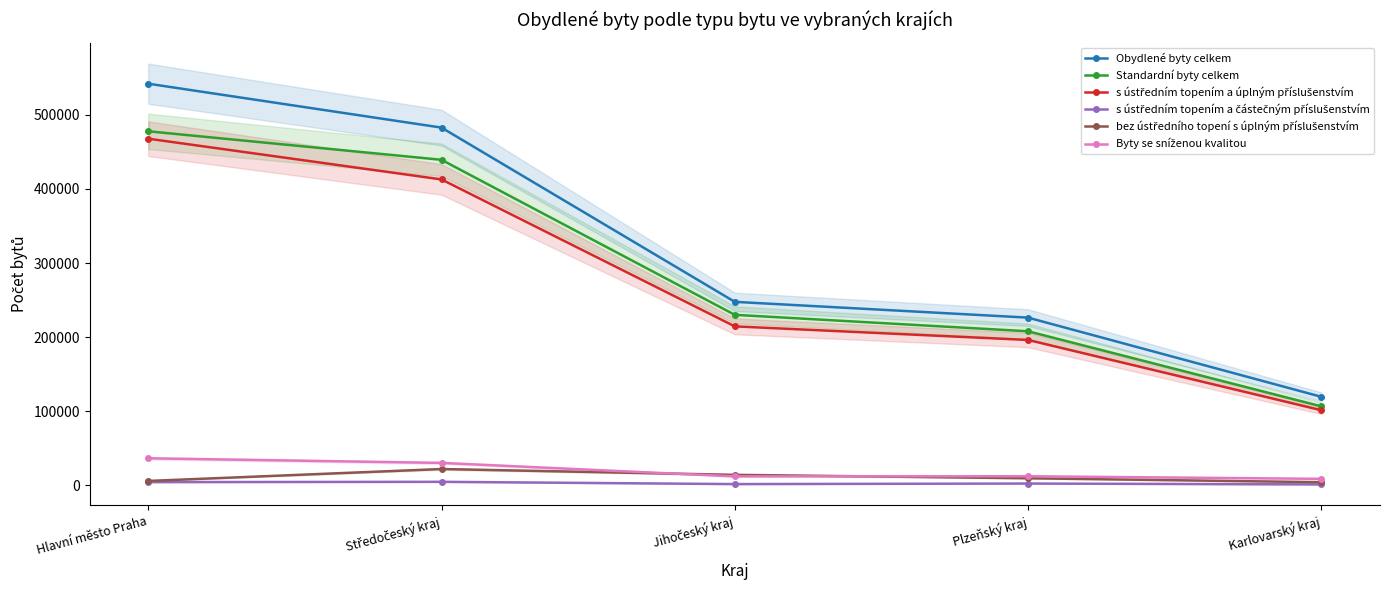

What is the total value across all series at Hlavní město Praha?

1534344